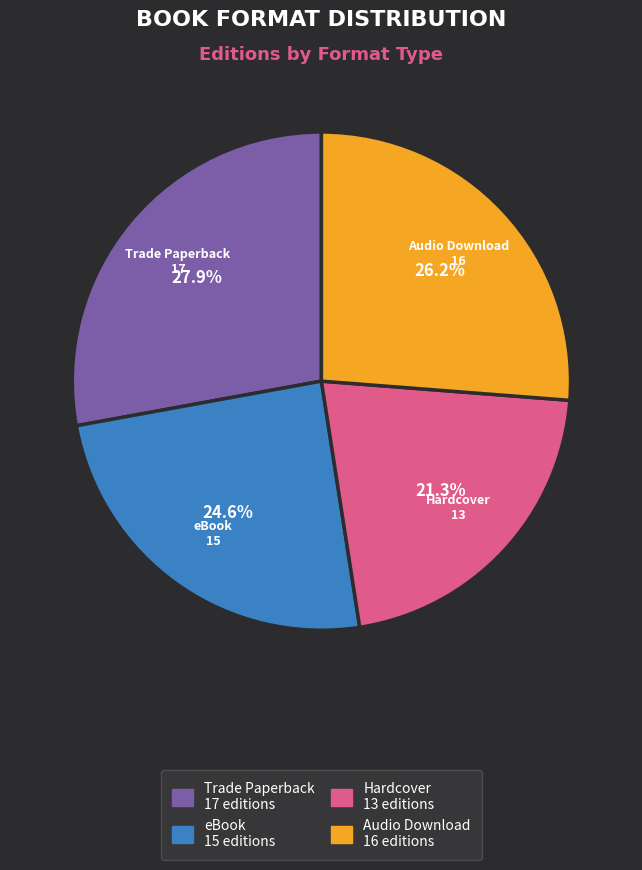

To the nearest percent, what is the difference between the Hardcover and Audio Download slice percentages?

5%